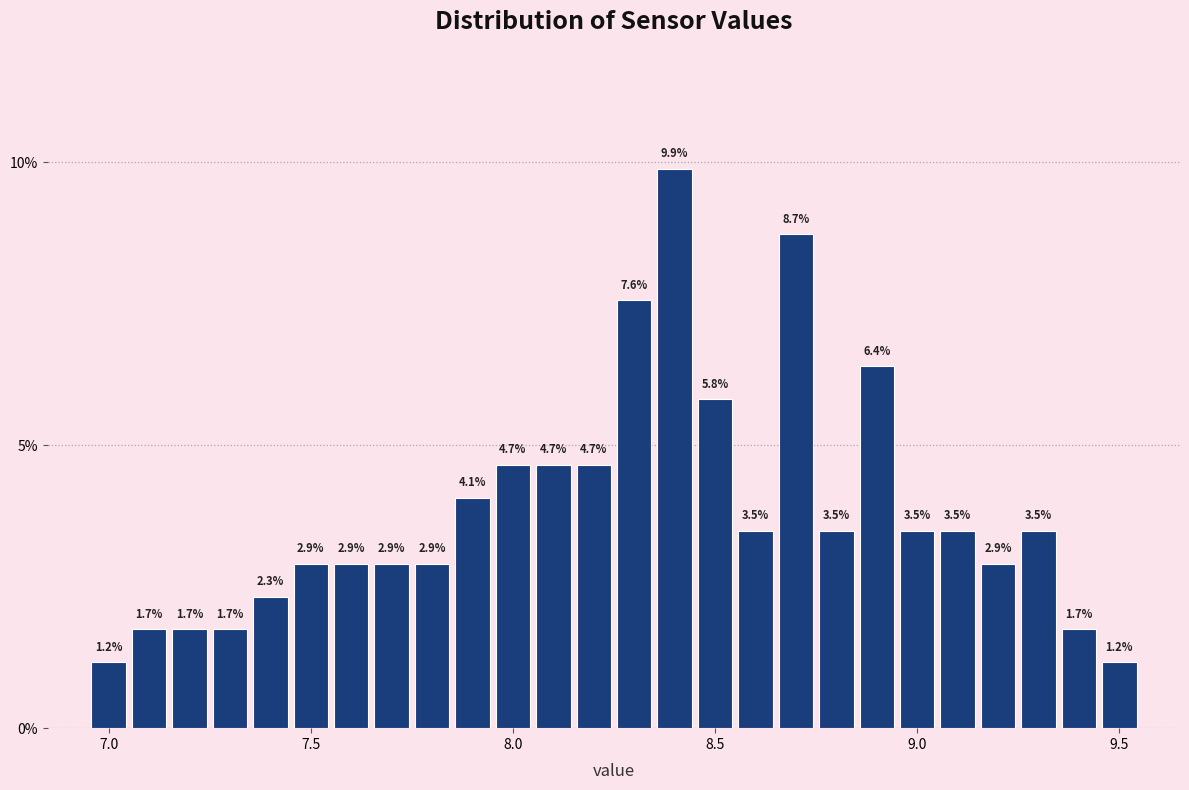

Read against the x-axis, roughly where is the centre of the tallest bar?

8.40